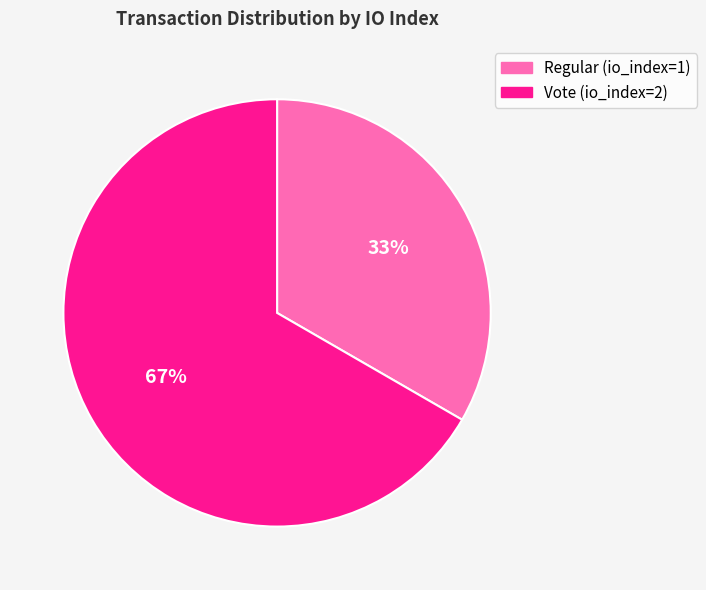

Does any single category account for the majority?

Yes